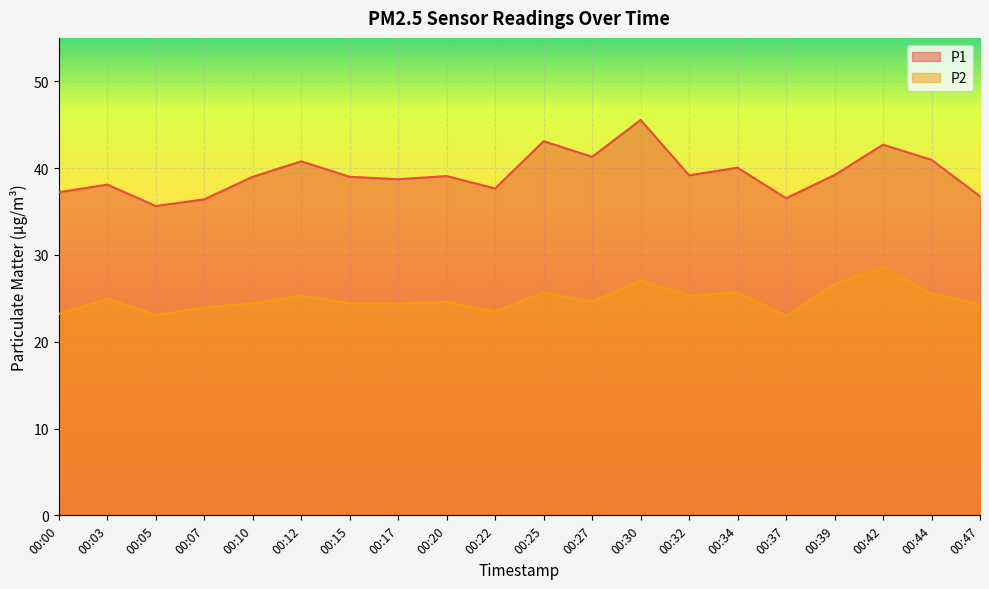

True or false: P1 and P2 intersect in this chart.

False